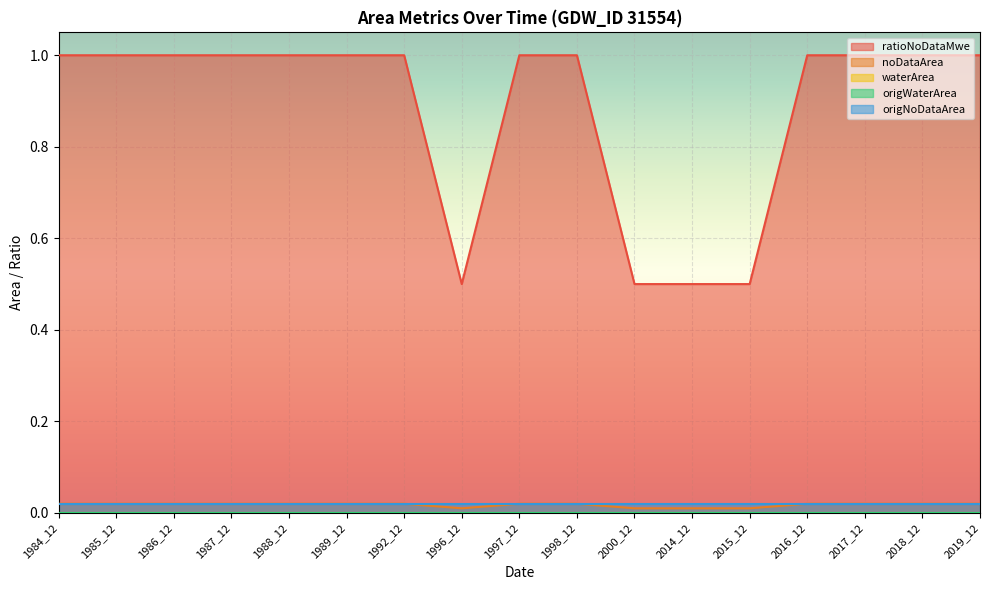

What are all the series names shown in the legend?

ratioNoDataMwe, noDataArea, waterArea, origWaterArea, origNoDataArea